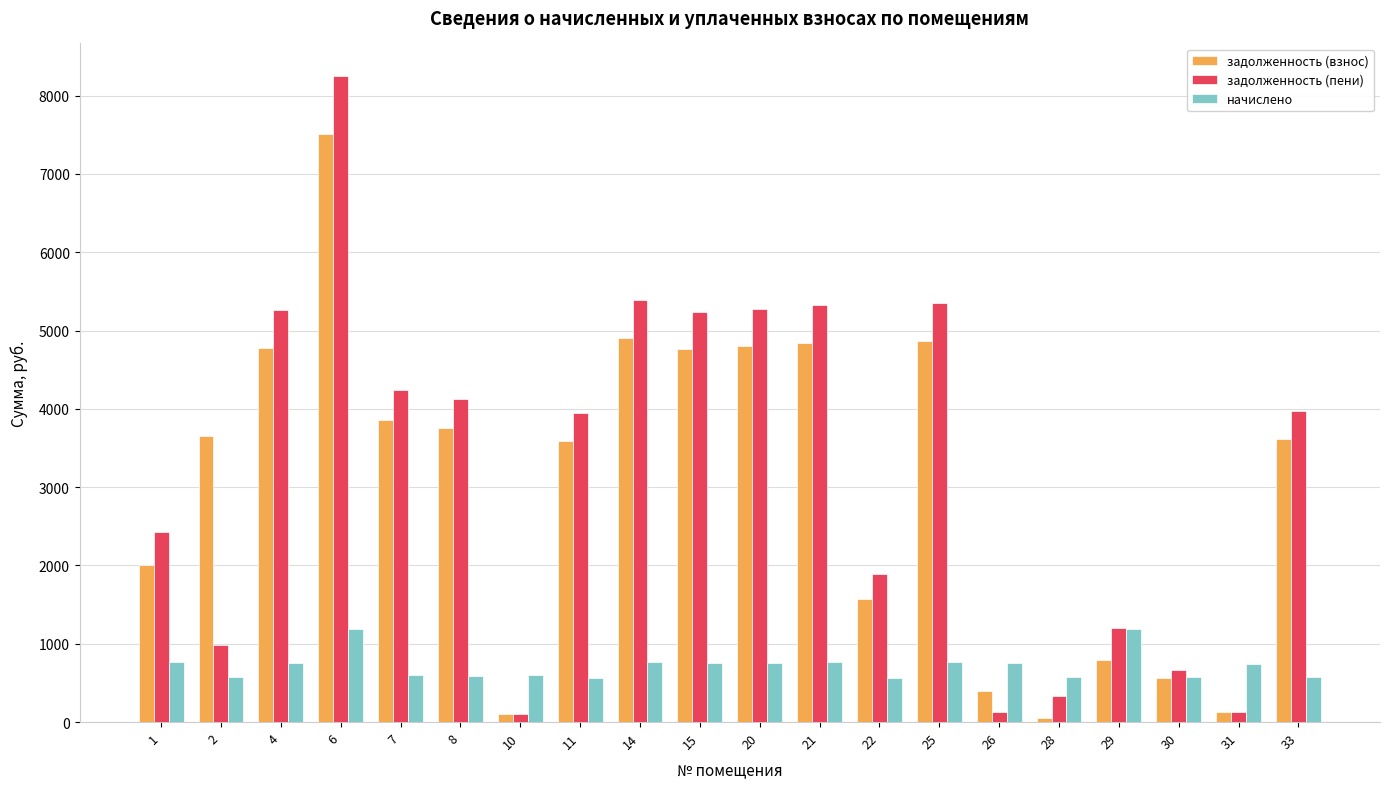

Where does the задолженность (взнос) series first go above 3652?

2